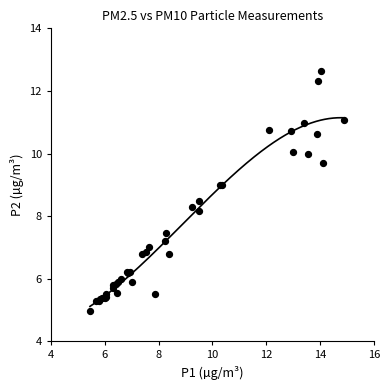

What Y value in the scatter plot is closest to 8?

8.2